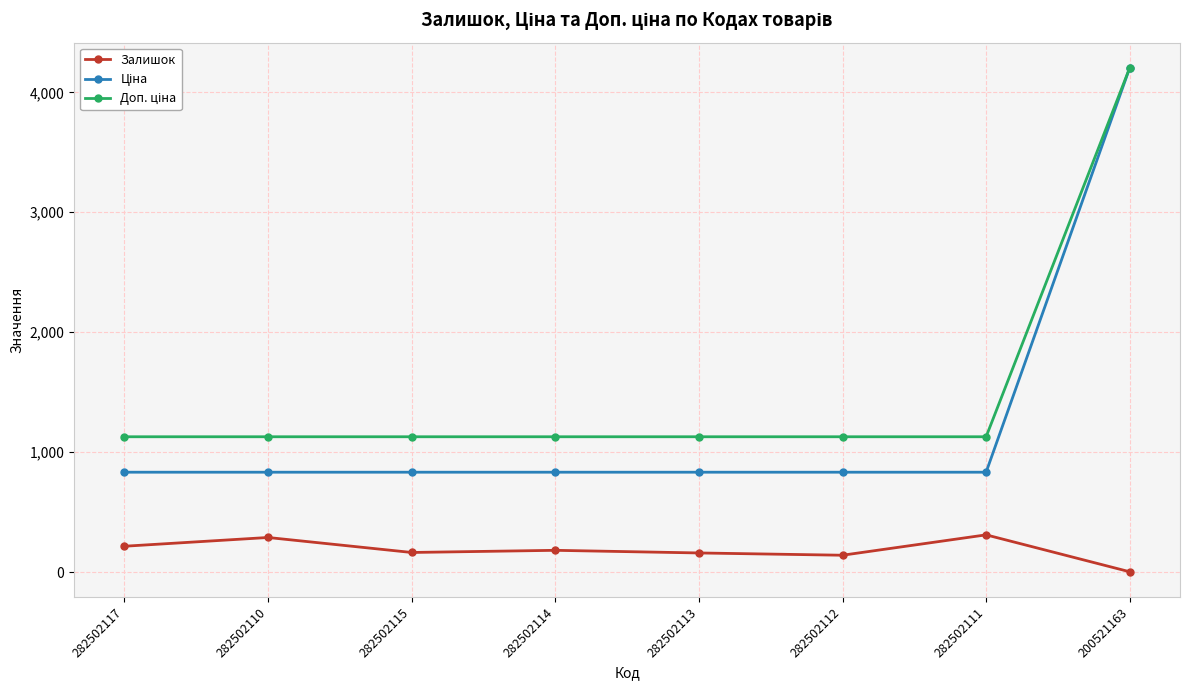

What is the total value across all series at 282502117?

2175.4